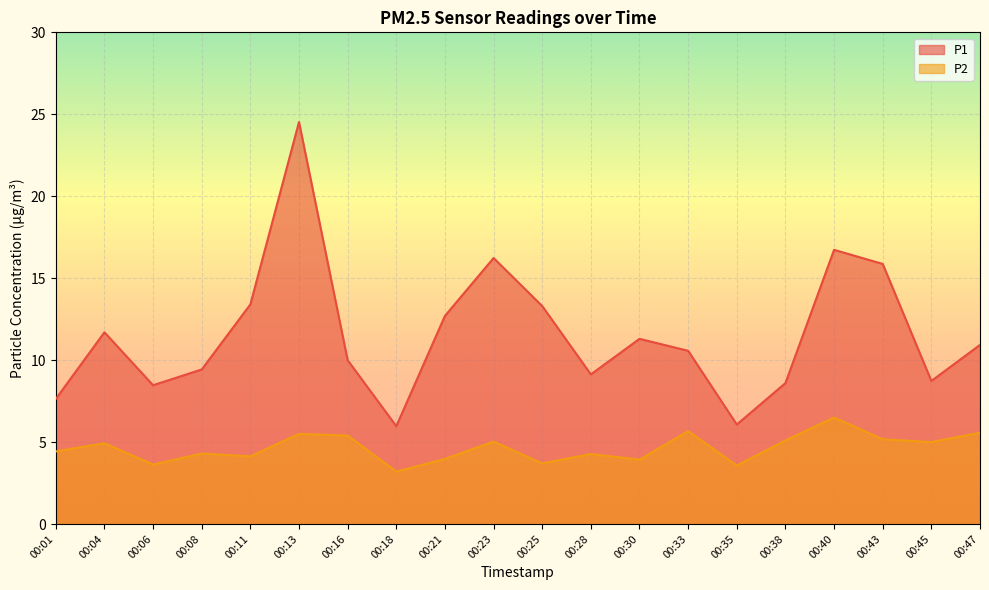

Rank the series by their average value, from highest to lowest.

P1, P2